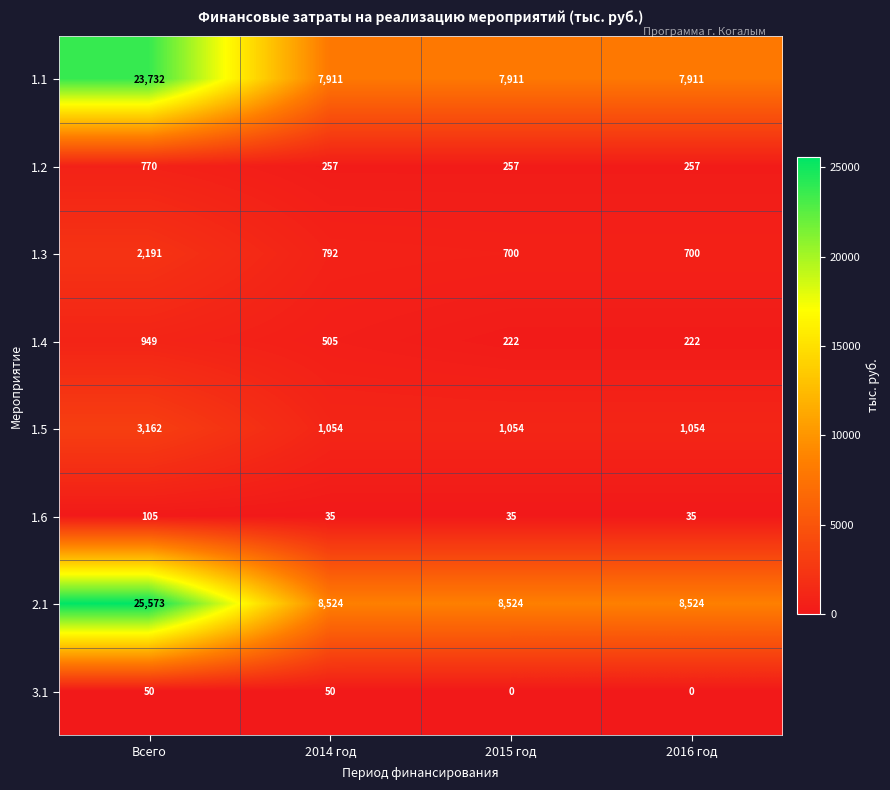

List the series in order of their peak value, lowest first.

3.1, 1.6, 1.2, 1.4, 1.3, 1.5, 1.1, 2.1